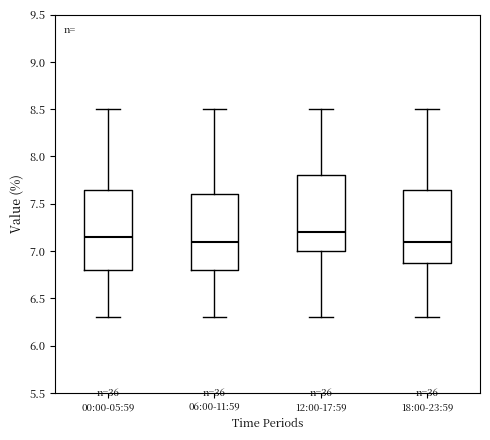

Reading left to right, transcribe this box plot: for each box, give where its median line is, the range the box spans, and where its two whiskers end, as read against the y-axis. The values are not printed on the chart, so give them approximately, as read against the axis.

00:00-05:59: median 7.15, box 6.80 to 7.65, whiskers 6.30 to 8.50
06:00-11:59: median 7.10, box 6.80 to 7.60, whiskers 6.30 to 8.50
12:00-17:59: median 7.20, box 7.00 to 7.80, whiskers 6.30 to 8.50
18:00-23:59: median 7.10, box 6.90 to 7.65, whiskers 6.30 to 8.50